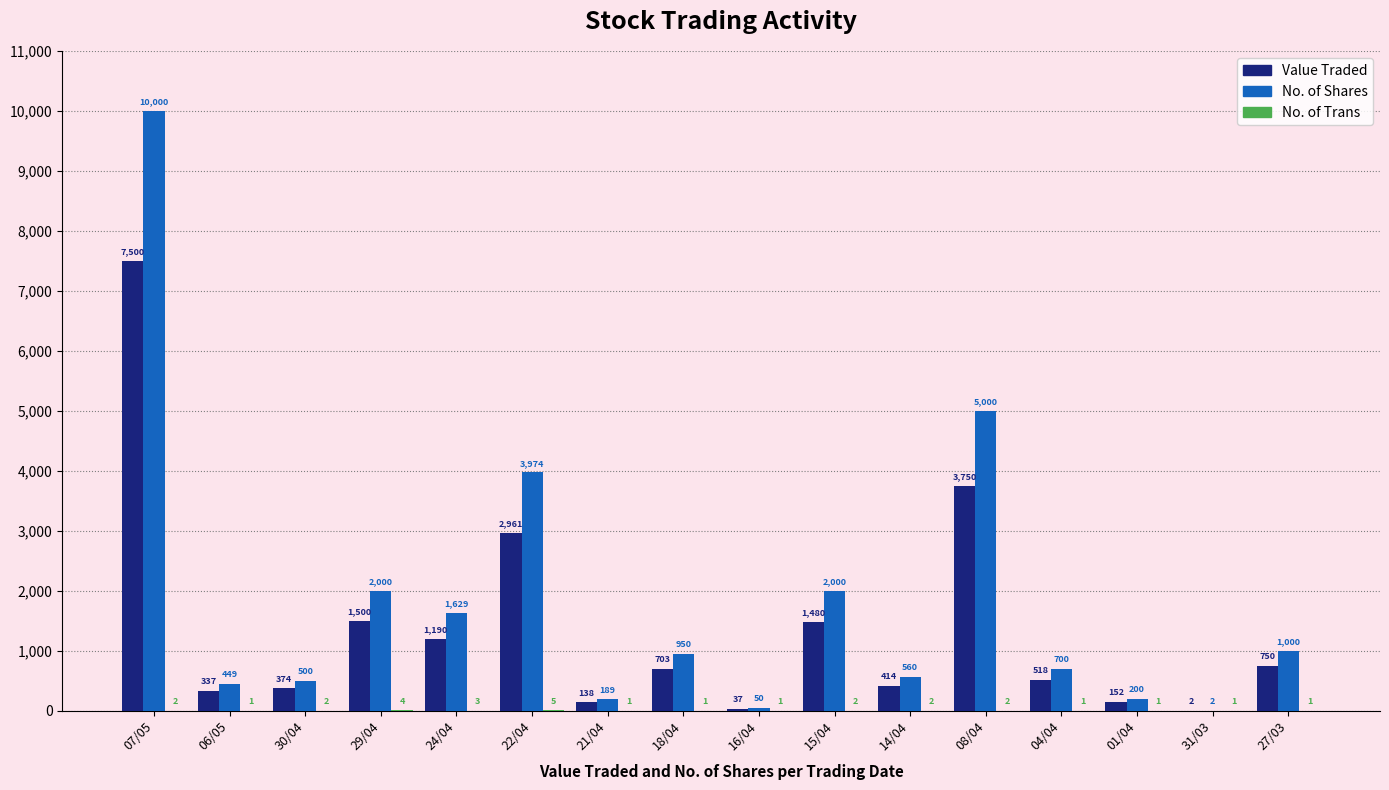

Which series changed the most between 16/04 and 04/04?

No. of Shares